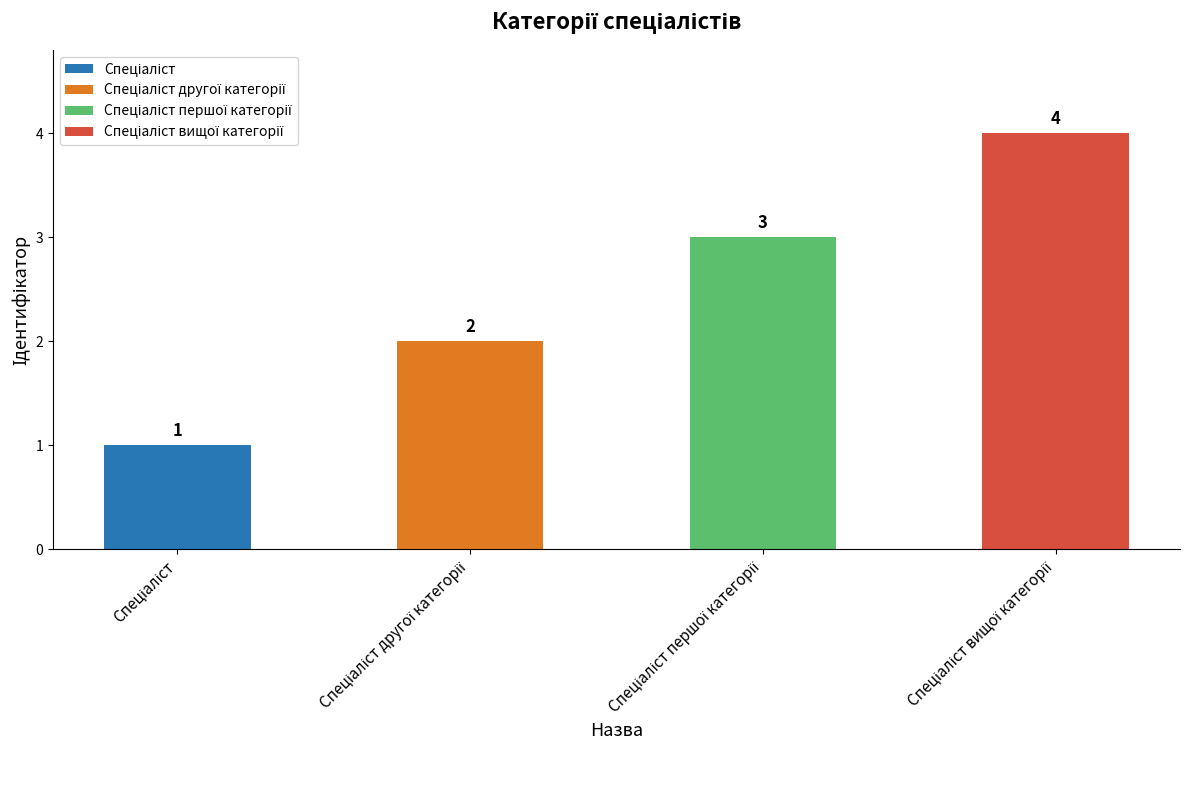

Reading right to left, extract all data points from this chart.

Спеціаліст вищої категорії=4	Спеціаліст першої категорії=3	Спеціаліст другої категорії=2	Спеціаліст=1